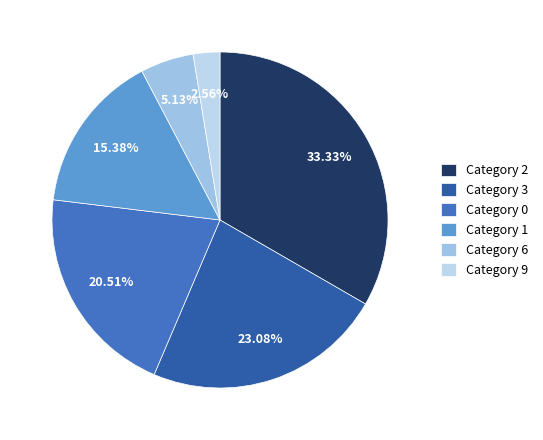

How many slices are in this pie chart?

6